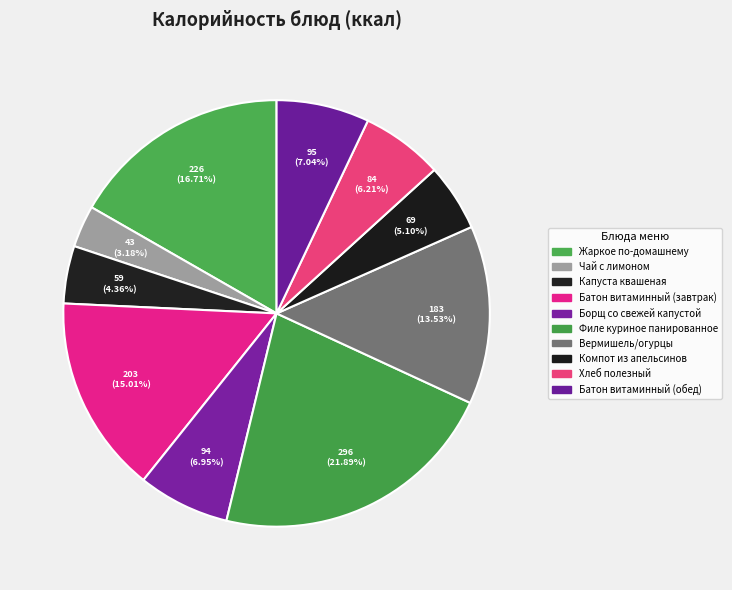

To the nearest percent, what is the combined percentage of Компот из апельсинов and Хлеб полезный?

11%